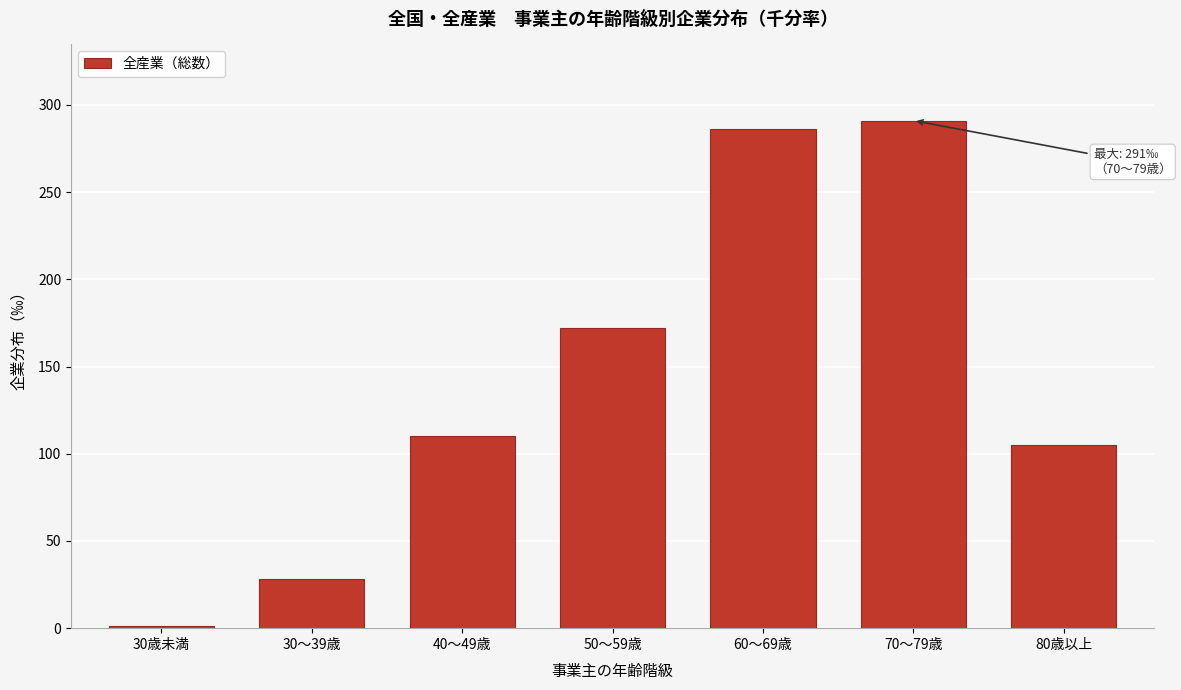

Reading left to right, what are all the values shown in this chart?

30歳未満=1	30～39歳=28	40～49歳=110	50～59歳=172	60～69歳=286	70～79歳=291	80歳以上=105